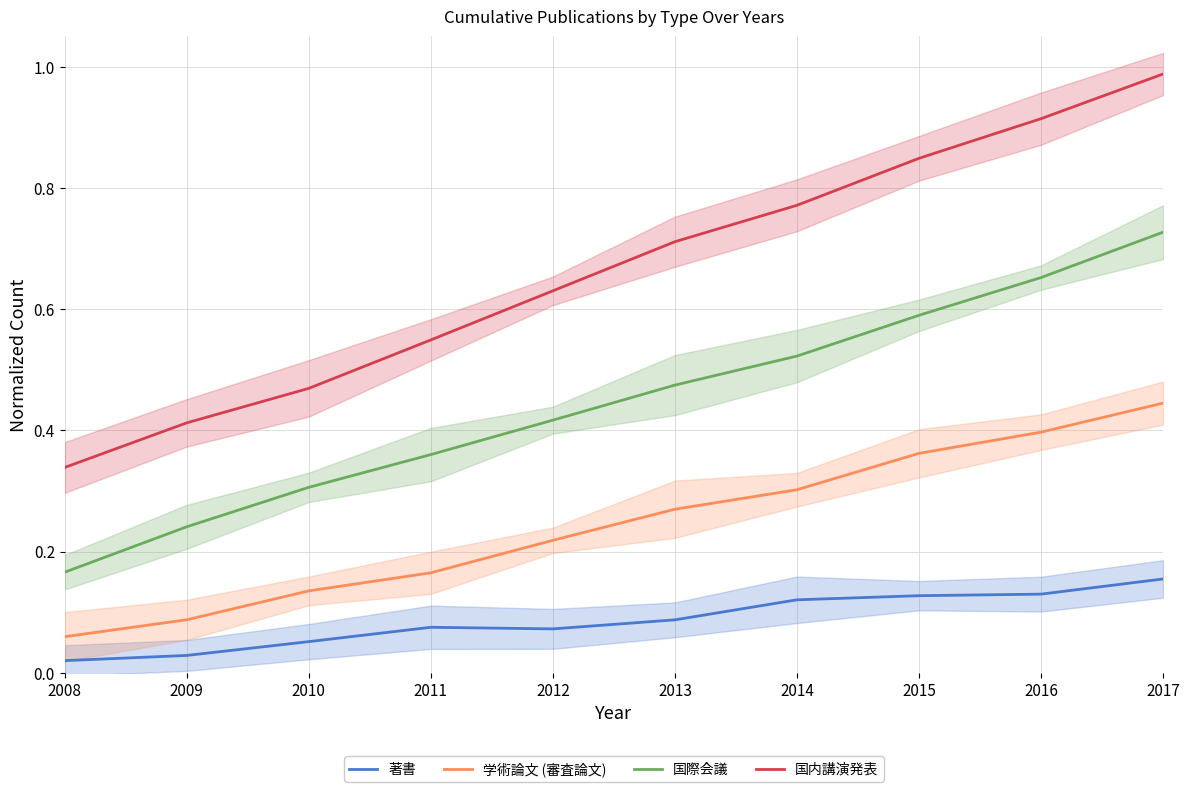

True or false: 国内講演発表 and 国際会議 intersect in this chart.

False